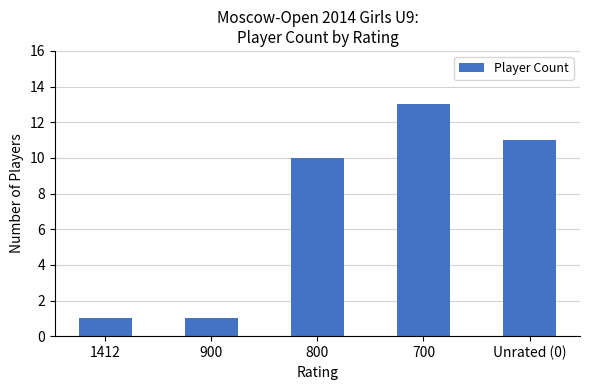

The value at 800 is 17. True or false?

False